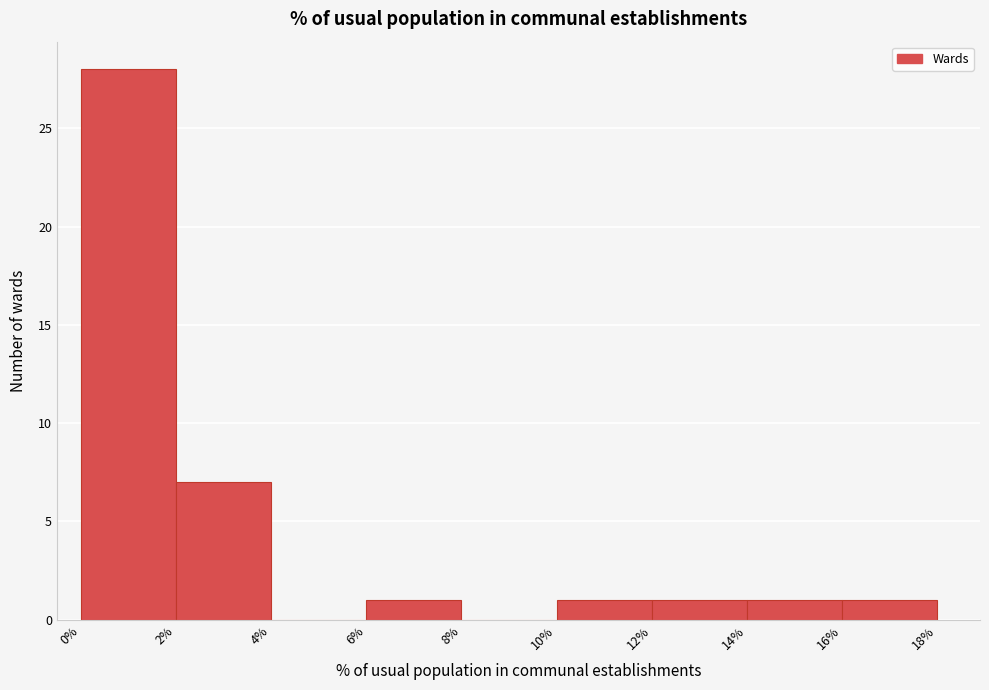

Reading left to right, transcribe this chart: for each bar, give the range it covers on the x-axis and its height. The values are not printed on the chart, so give them approximately, as read against the axis.

0% to 2%: 28
2% to 4%: 7
4% to 6%: 0
6% to 8%: 1
8% to 10%: 0
10% to 12%: 1
12% to 14%: 1
14% to 16%: 1
16% to 18%: 1